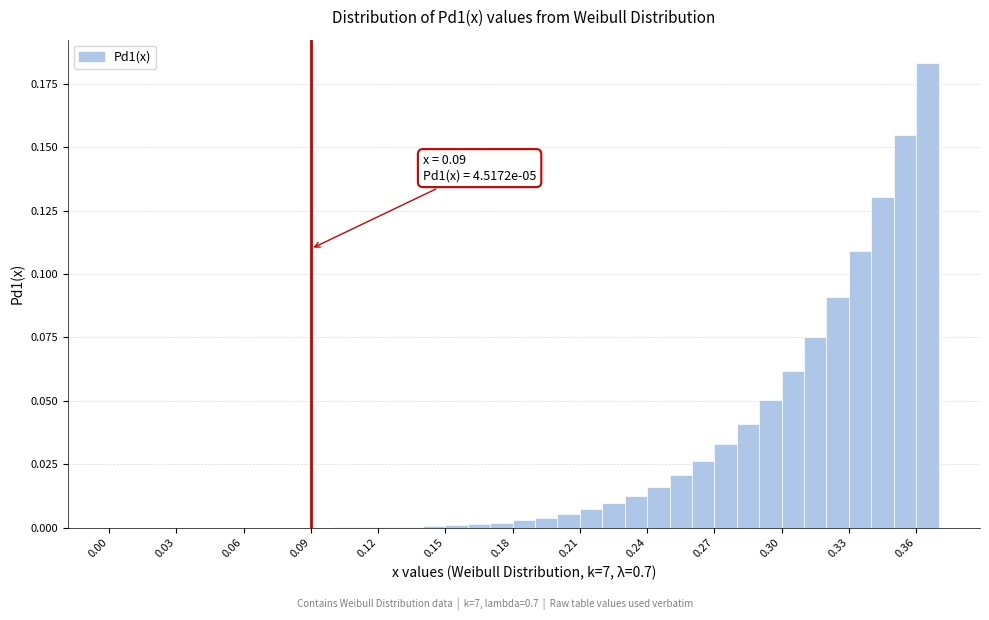

Read against the x-axis, roughly where is the centre of the tallest bar?

0.365